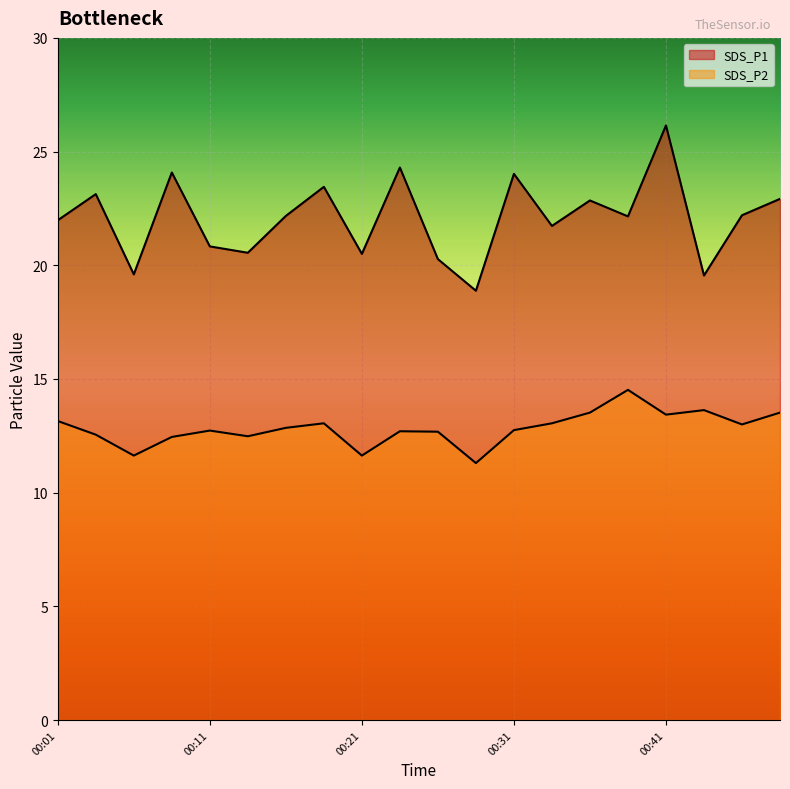

Reading left to right, list all the values displayed in this chart.

SDS_P1: 22.0	23.1	19.6	24.1	20.8	20.6	22.2	23.4	20.5	24.3	20.3	18.9	24.0	21.7	22.9	22.1	26.1	19.6	22.2	22.9
SDS_P2: 13.2	12.6	11.6	12.4	12.7	12.5	12.8	13.1	11.6	12.7	12.7	11.3	12.8	13.1	13.5	14.5	13.4	13.6	13.0	13.5